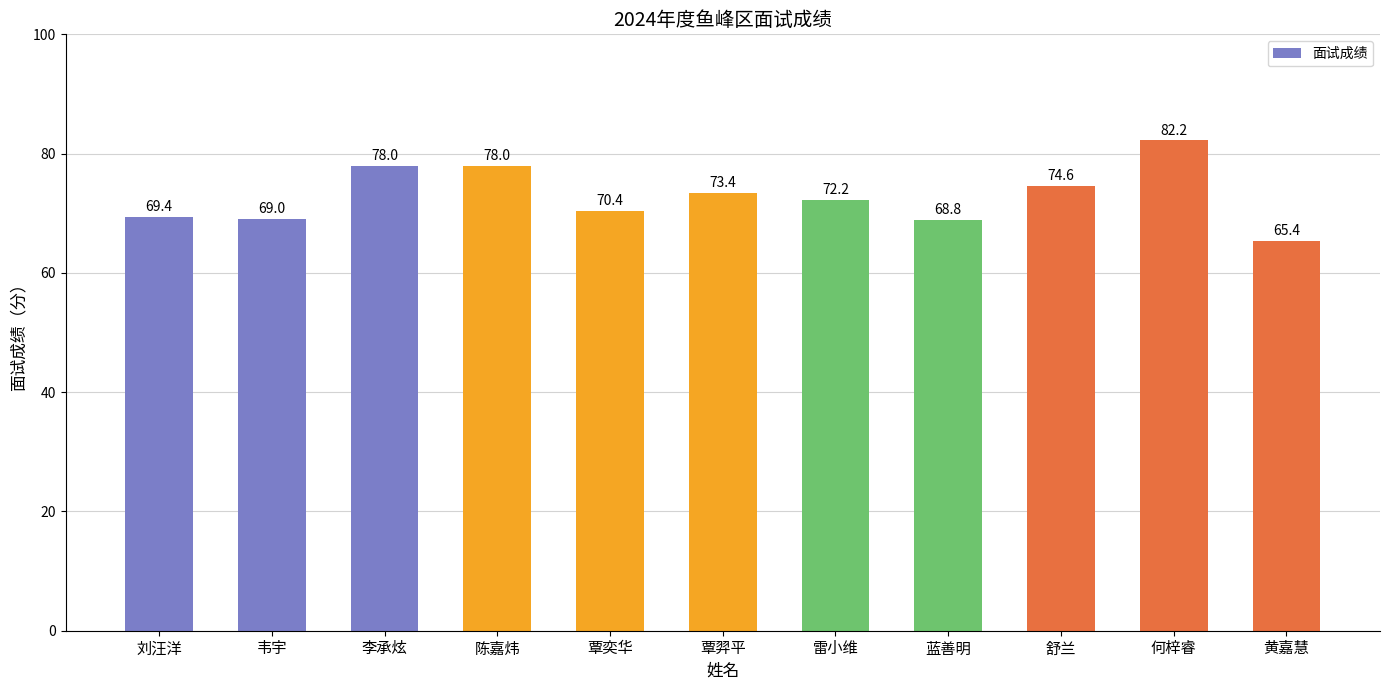

Reading left to right, transcribe all the data shown in this chart.

69.4	69.0	78.0	78.0	70.4	73.4	72.2	68.8	74.6	82.2	65.4